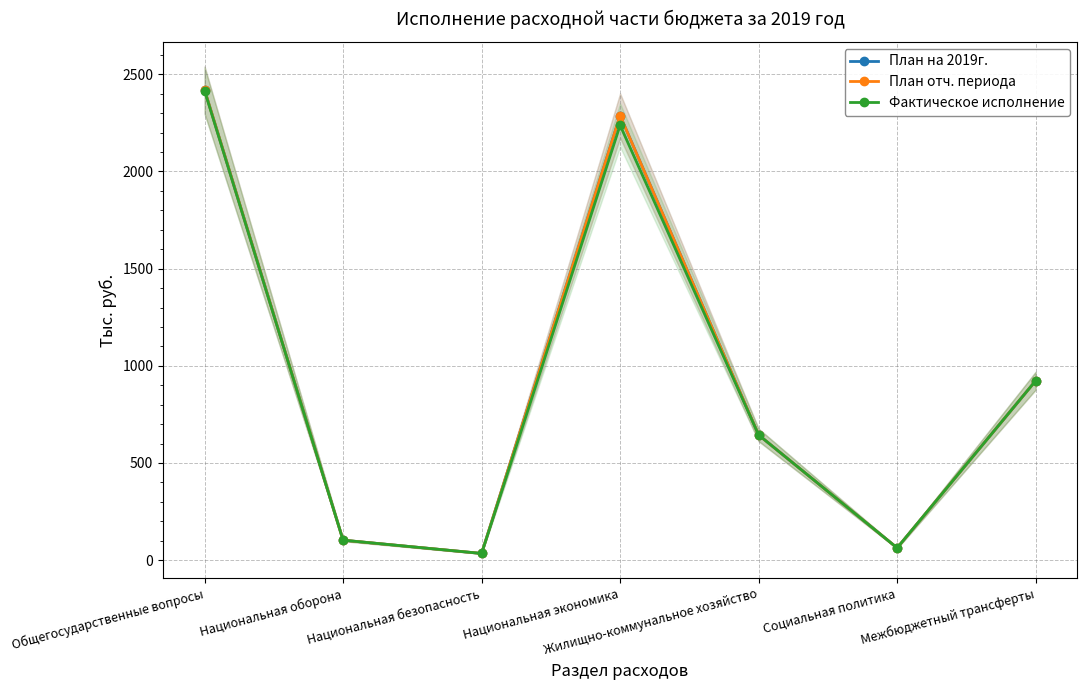

Rank the series at Межбюджетный трансферты from lowest to highest value.

План на 2019г., План отч. периода, Фактическое исполнение